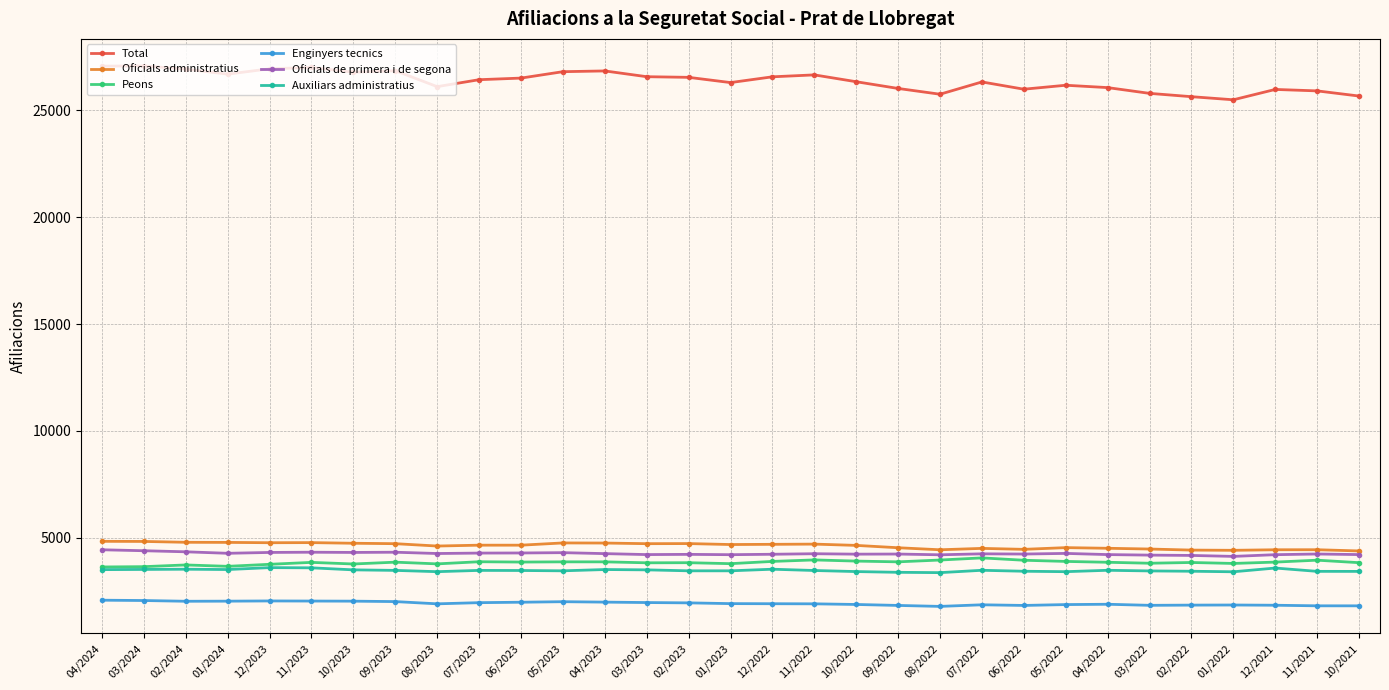

What is the total value across all series at 04/2022?

43990